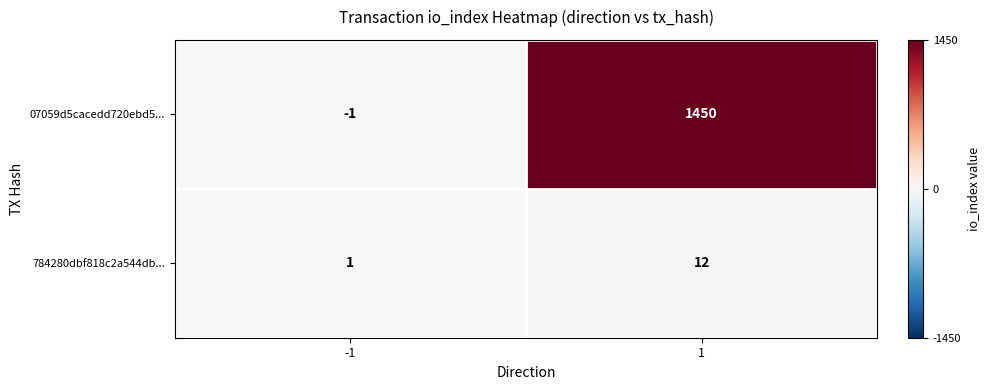

Reading left to right, list all the values displayed in this chart.

07059d5cacedd720ebd5...: -1=-1	1=1450
784280dbf818c2a544db...: -1=1	1=12